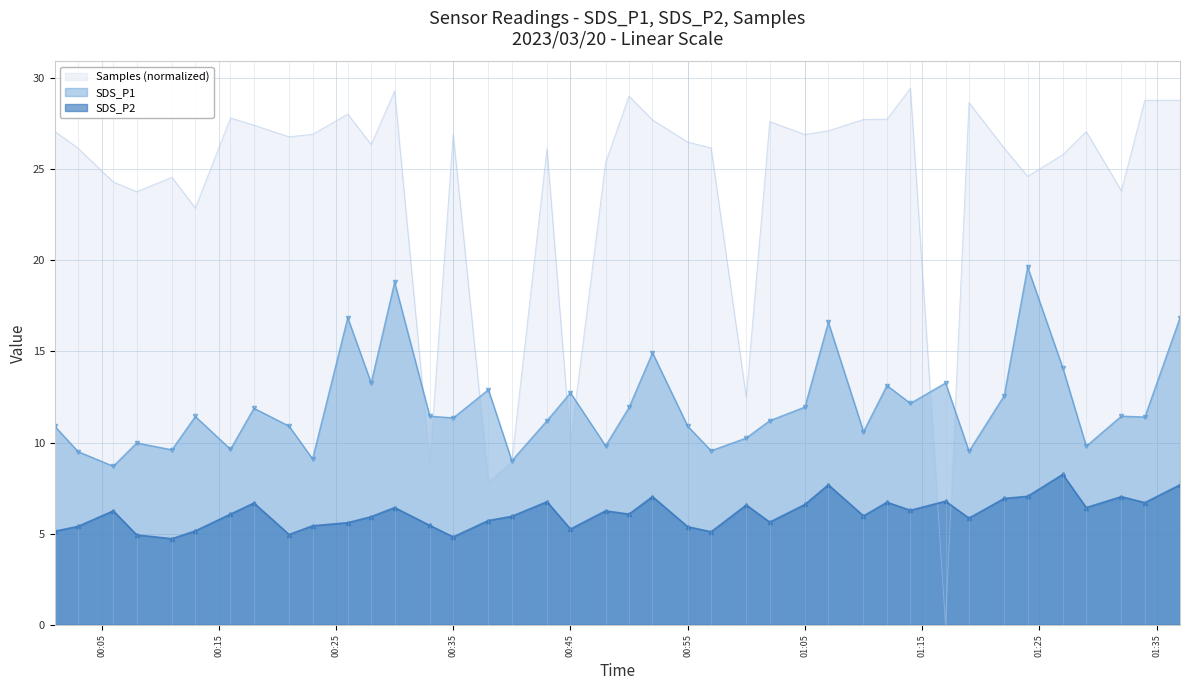

How many intersections are there between Samples and SDS_P1?

8